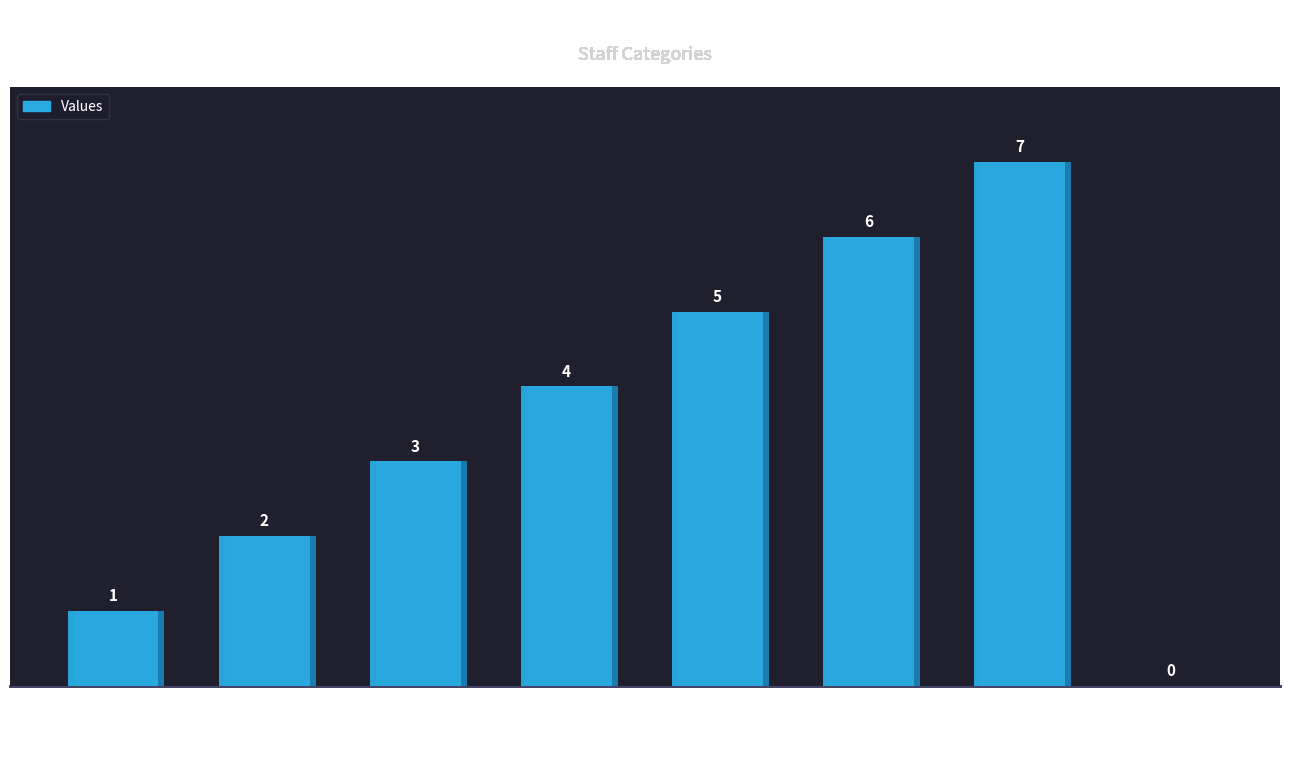

Which label corresponds to the smallest value in the chart?

DEFAULT